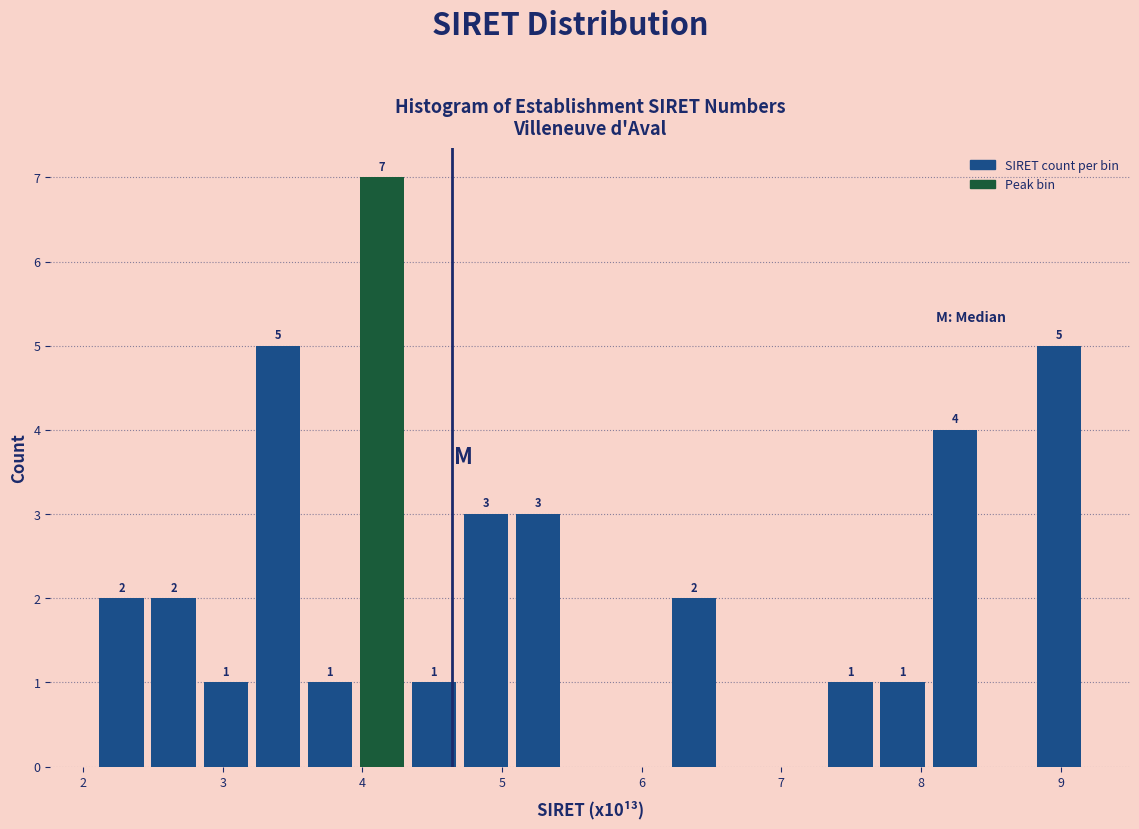

Around what value on the x-axis is the tallest bar? Give the approximate position of its centre, as read against the axis.

4.1